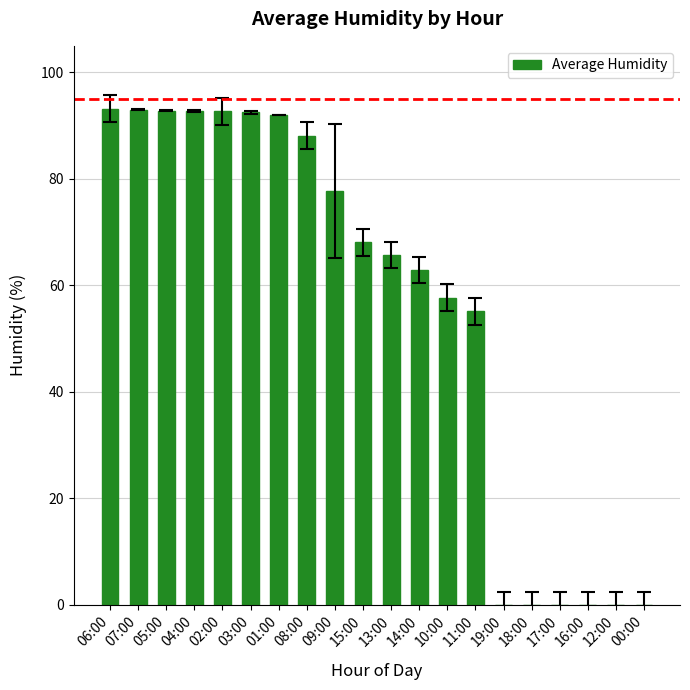

The value at 07:00 is 93.0. True or false?

True